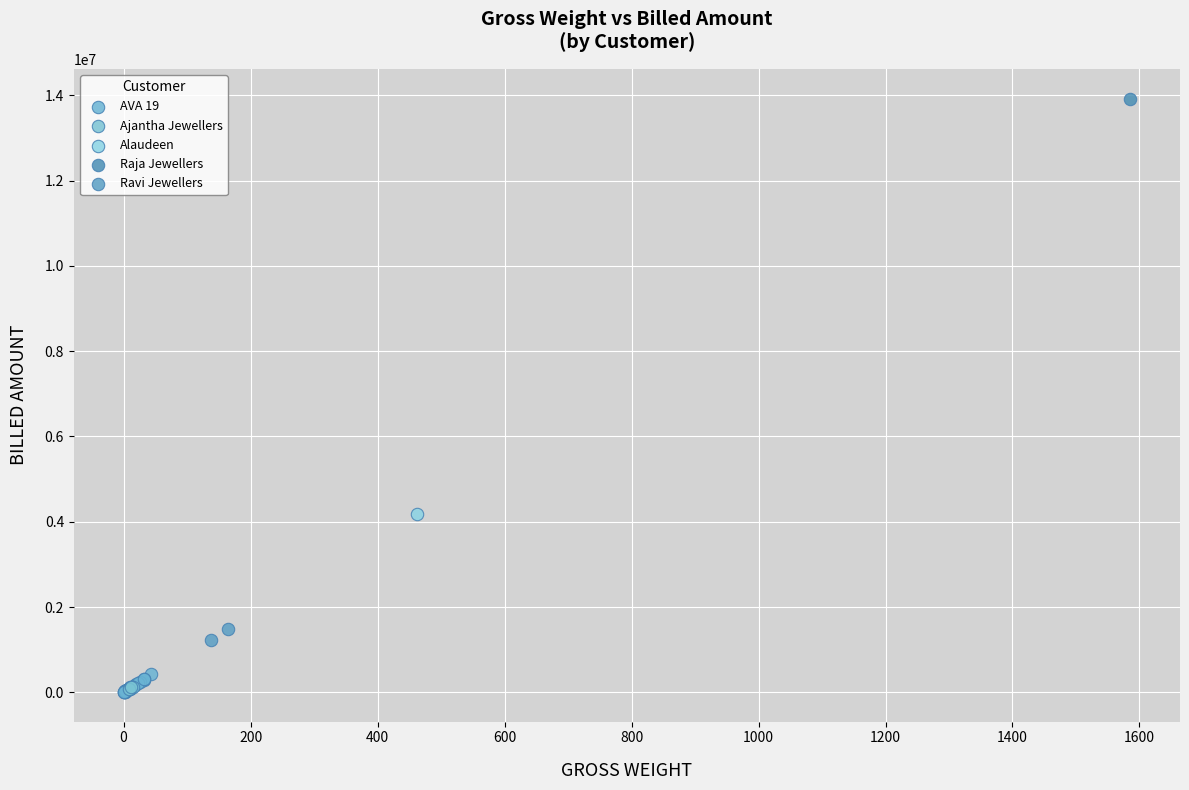

Which series reaches the maximum Y coordinate?

Raja Jewellers